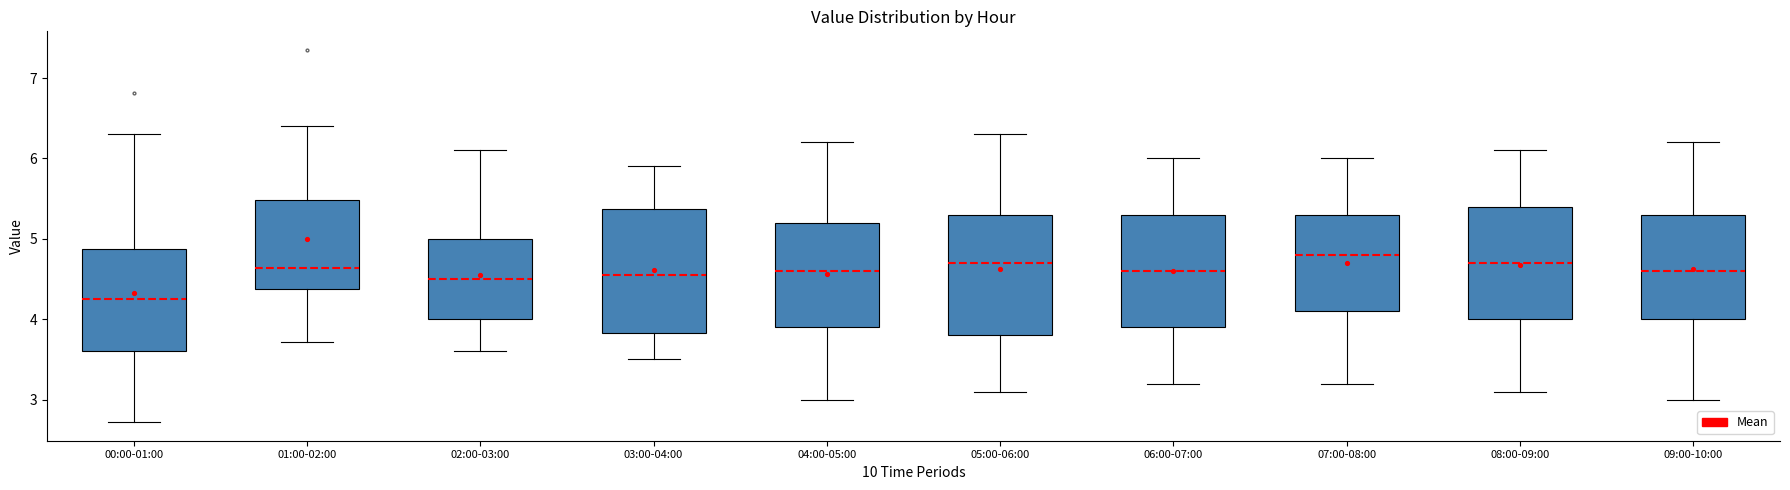

Where is the upper edge of the box for 02:00-03:00 on the y-axis? The values are not printed on the chart, so give them approximately, as read against the axis.

5.0